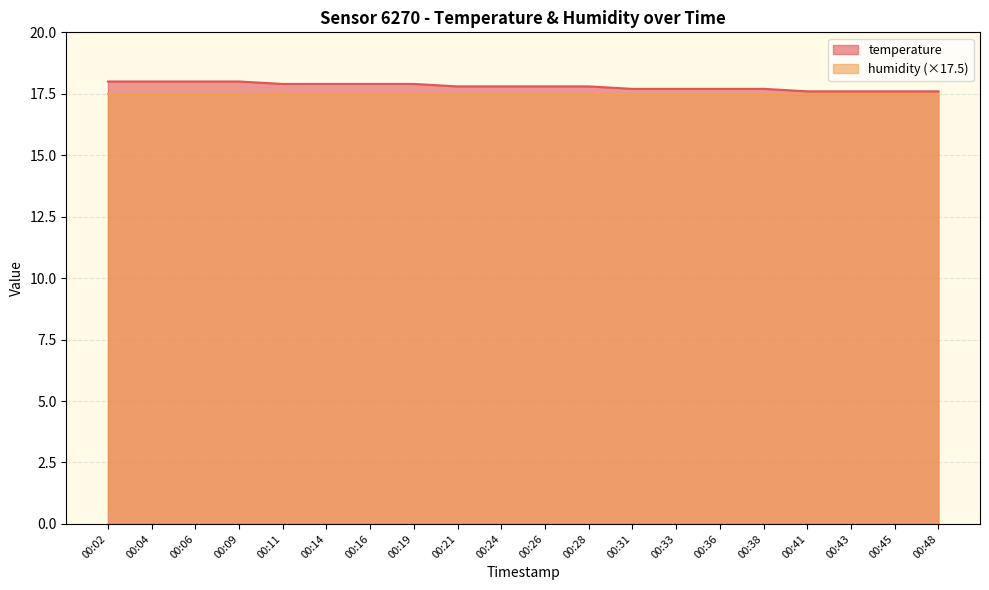

Approximately how many times larger is the value at 00:11 compared to 00:04?

1.0